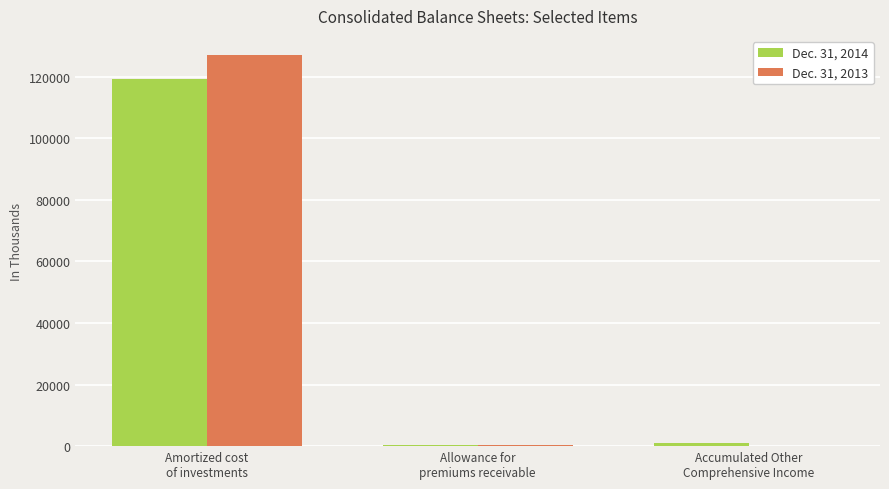

How many groups of bars are there?

3